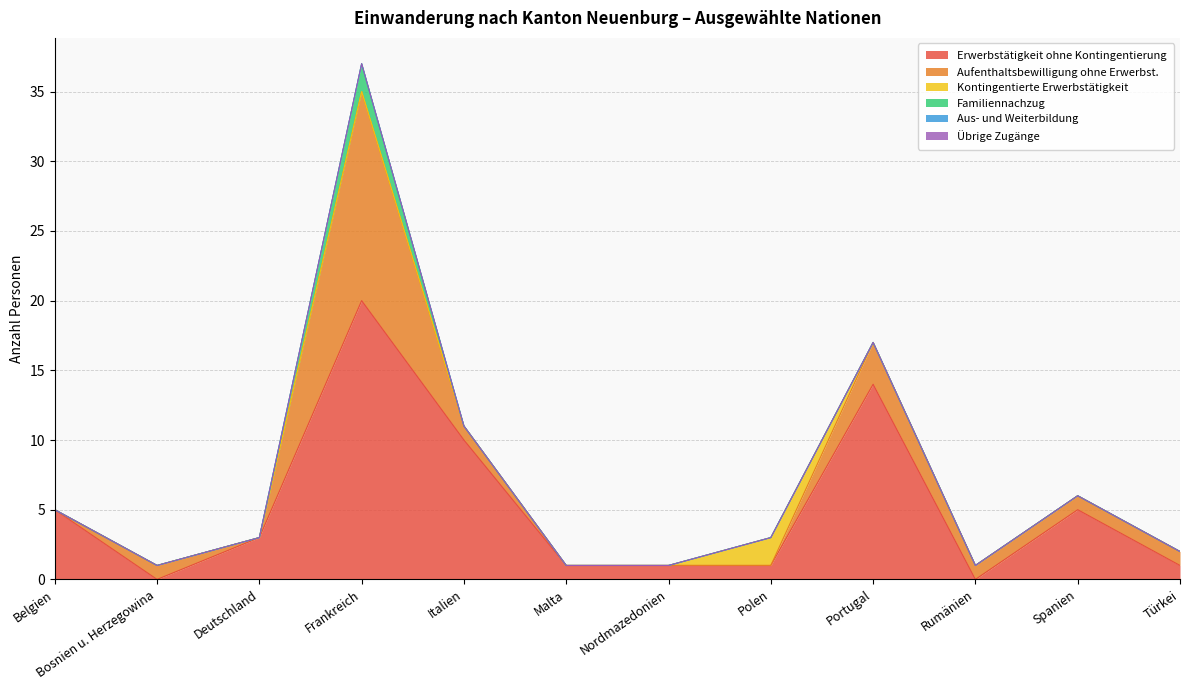

Is the value of Familiennachzug at Frankreich greater than the value of Kontingentierte Erwerbstätigkeit at Belgien?

Yes